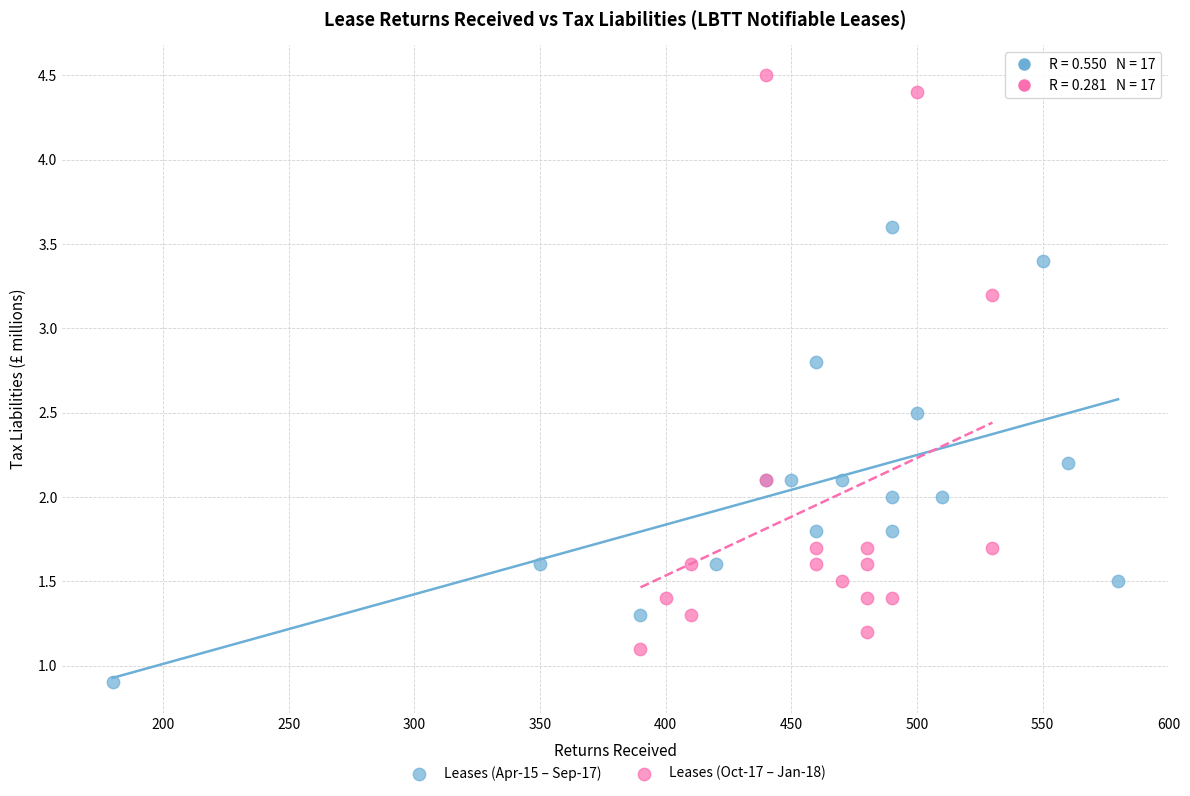

Which series has the largest Y range (max minus min)?

Leases (Oct-17 – Jan-18)